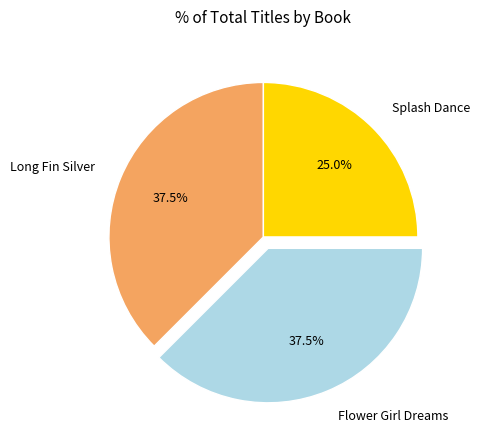

To the nearest percent, what percentage of the pie is Splash Dance?

25%